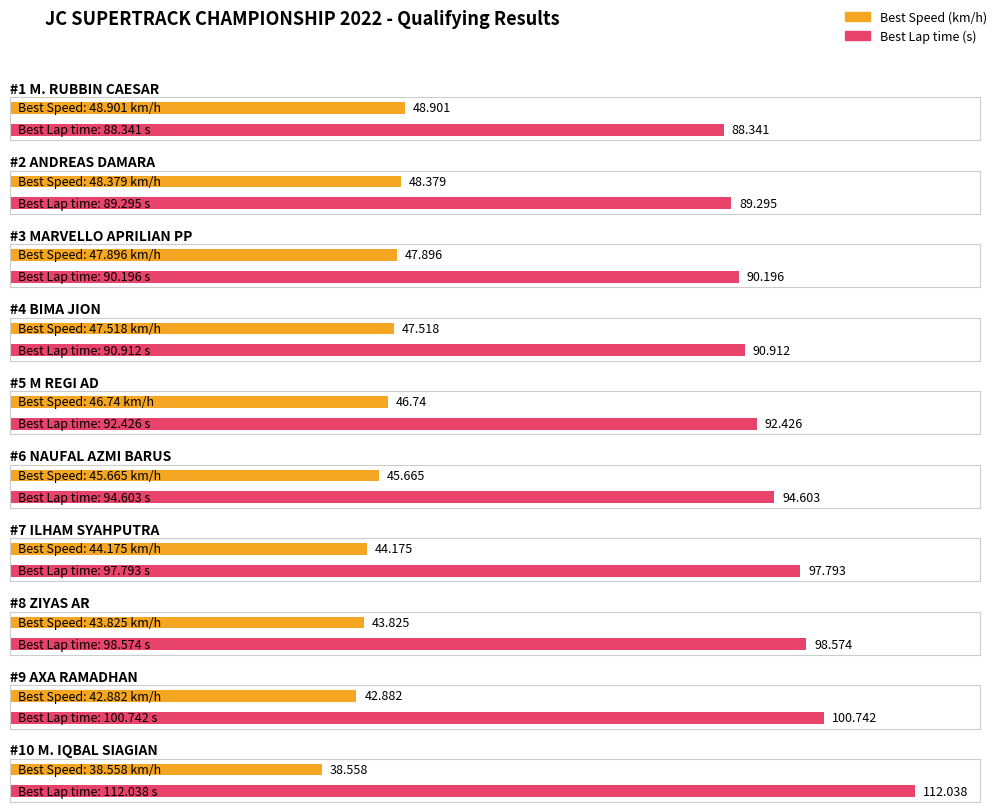

The Best Lap time series shows 88.3 at M. RUBBIN CAESAR. True or false?

True